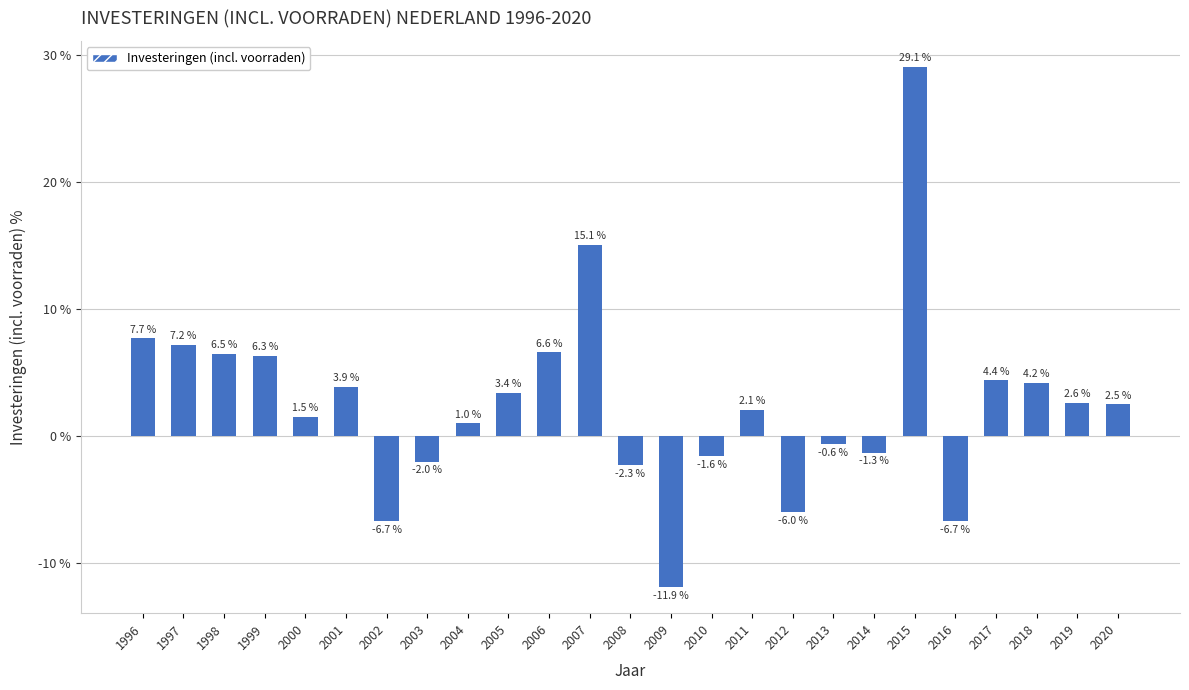

Does the chart contain any negative values?

Yes